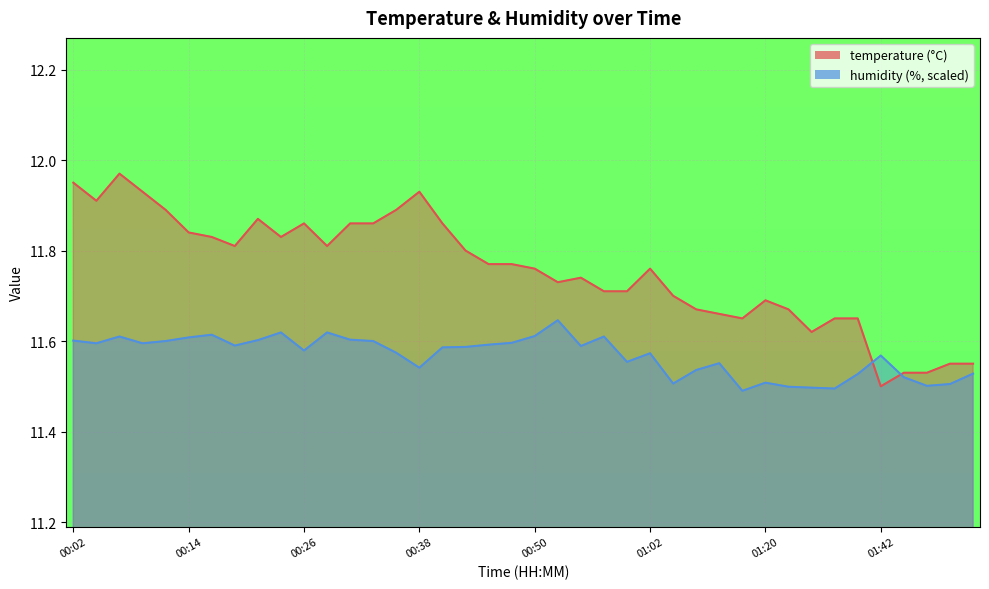

What is the label of the 32nd point from the left?

01:26